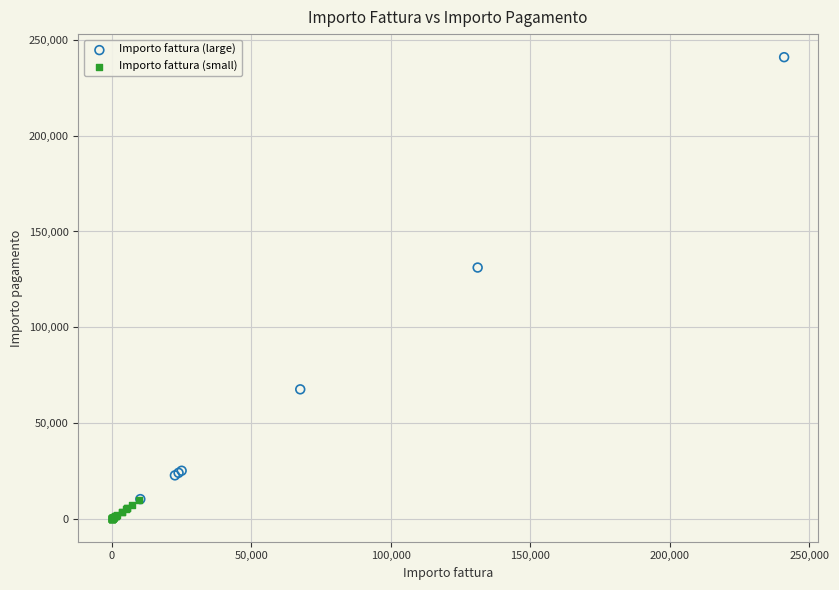

Which series reaches the maximum Y coordinate?

Importo fattura (large)